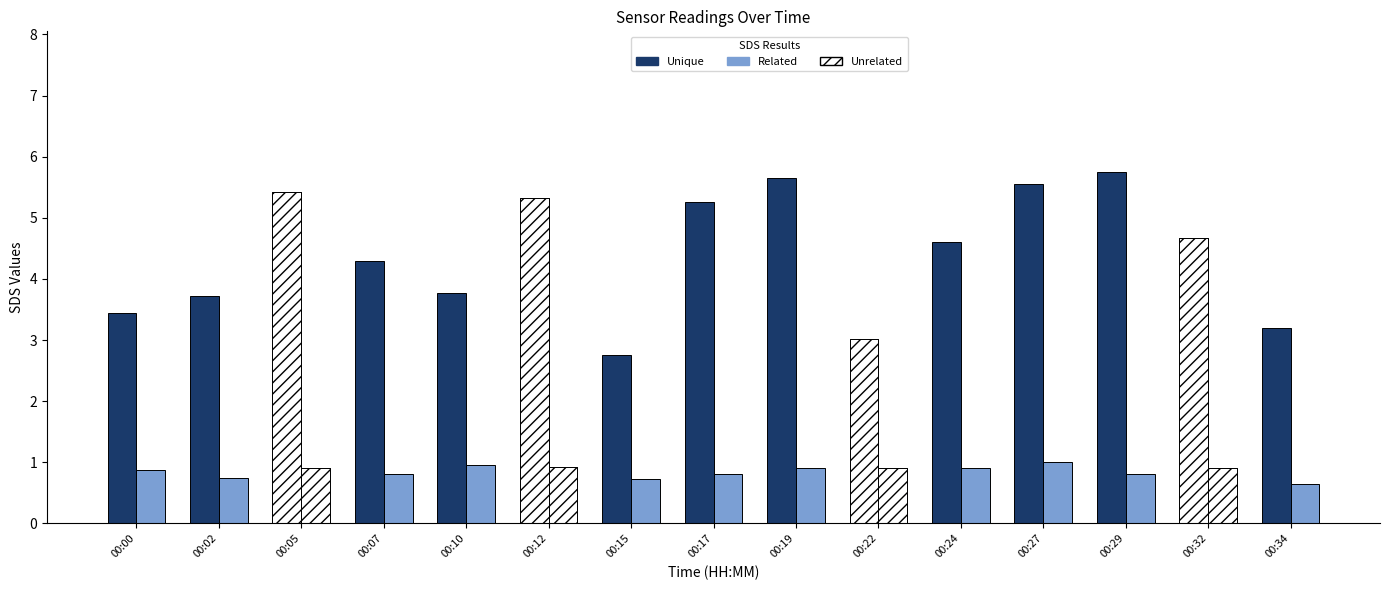

What is the average value of the SDS_P1 (Unique) series?

4.4